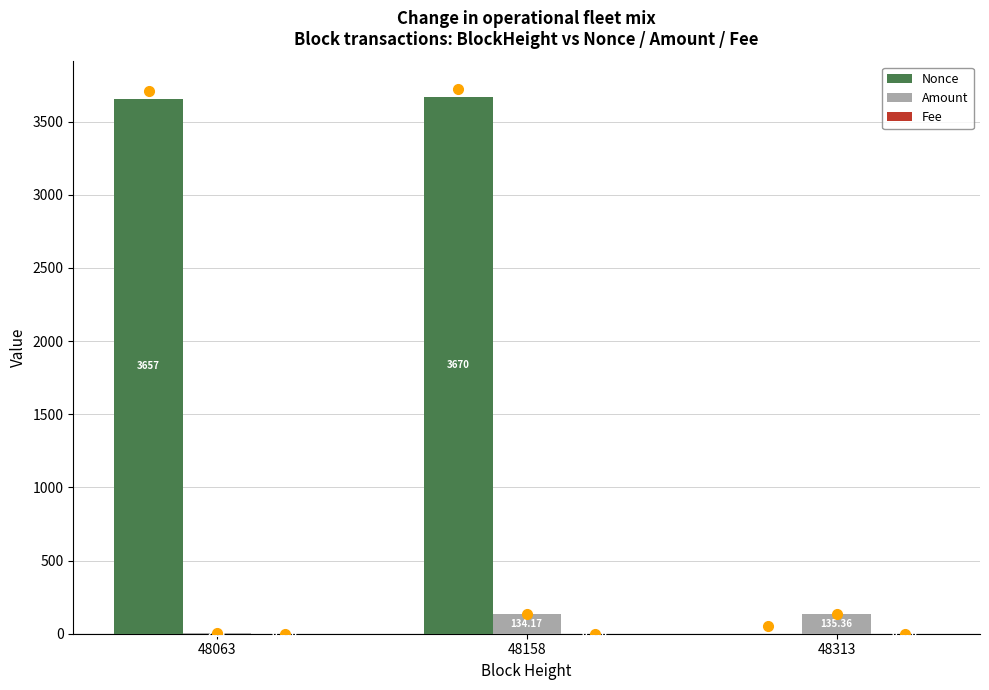

At which category does the chart reach its peak across all series?

48158